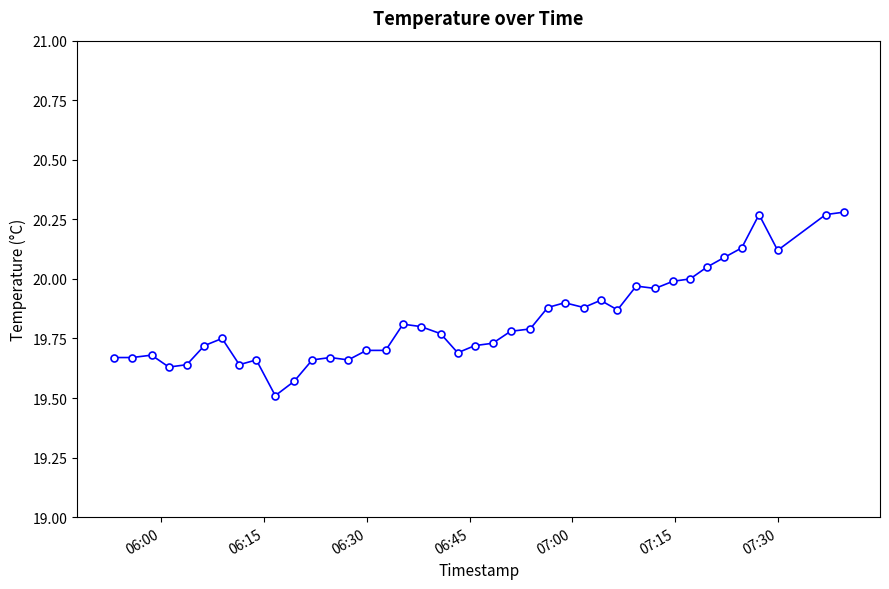

True or false: there are more than 1 points higher than both neighbors.

True